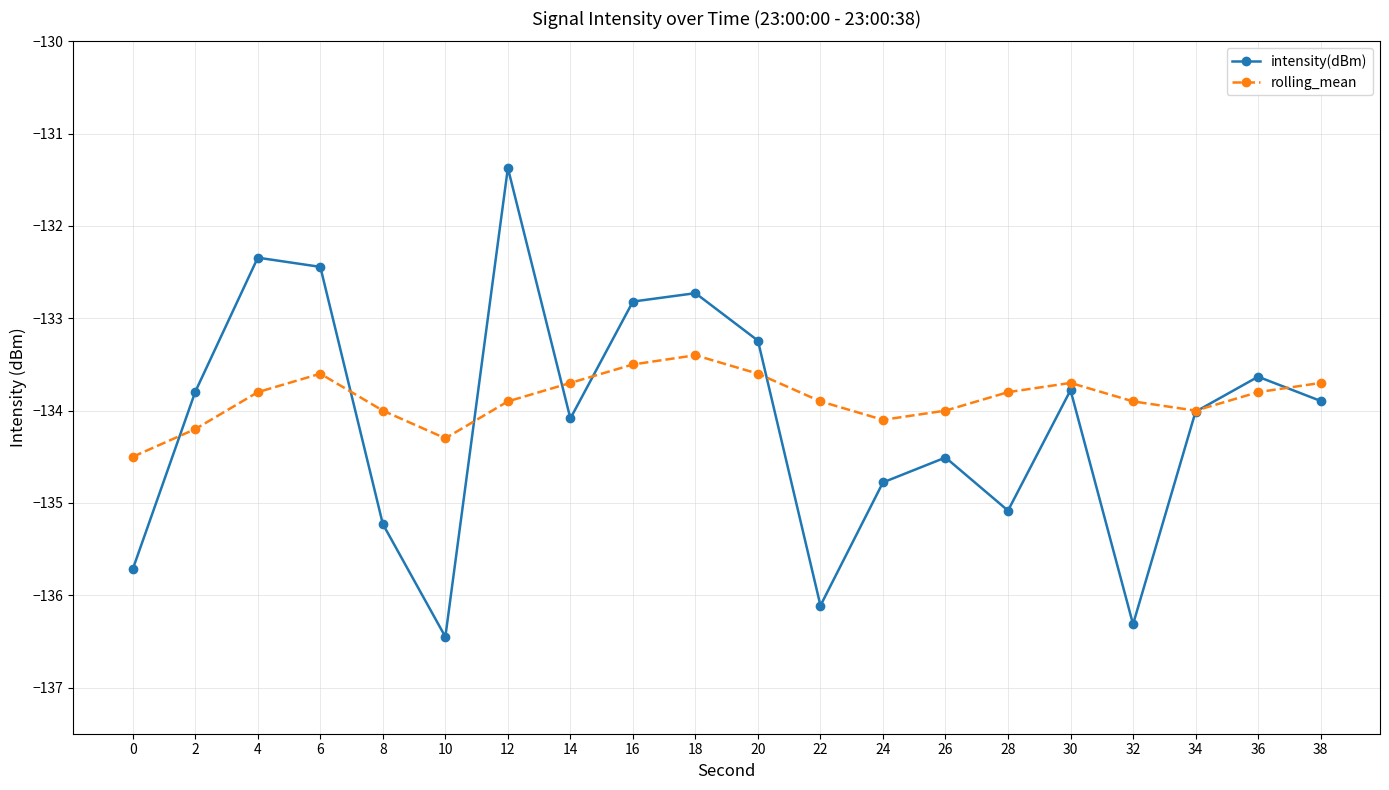

Reading left to right, list all the values displayed in this chart.

intensity(dBm): 0=-135.7	2=-133.8	4=-132.3	6=-132.4	8=-135.2	10=-136.5	12=-131.4	14=-134.1	16=-132.8	18=-132.7	20=-133.2	22=-136.1	24=-134.8	26=-134.5	28=-135.1	30=-133.8	32=-136.3	34=-134.0	36=-133.6	38=-133.9
rolling_mean: 0=-134.5	2=-134.2	4=-133.8	6=-133.6	8=-134.0	10=-134.3	12=-133.9	14=-133.7	16=-133.5	18=-133.4	20=-133.6	22=-133.9	24=-134.1	26=-134.0	28=-133.8	30=-133.7	32=-133.9	34=-134.0	36=-133.8	38=-133.7